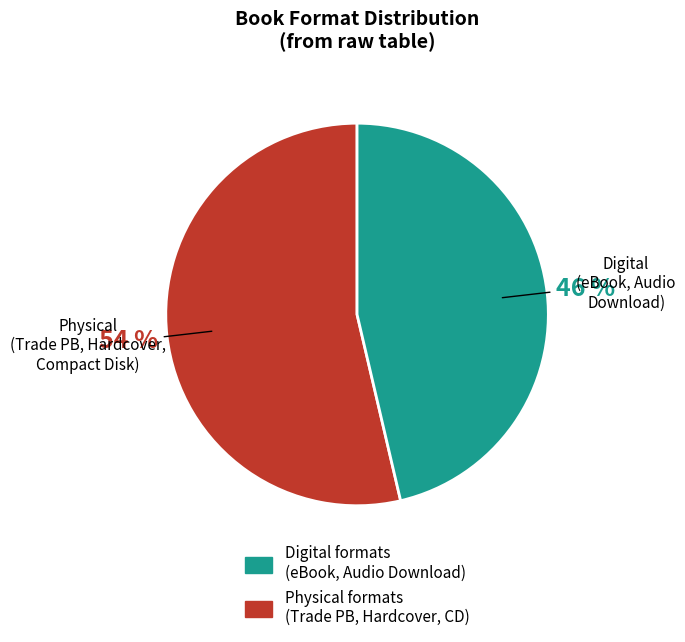

To the nearest percent, what is the average slice percentage?

50%